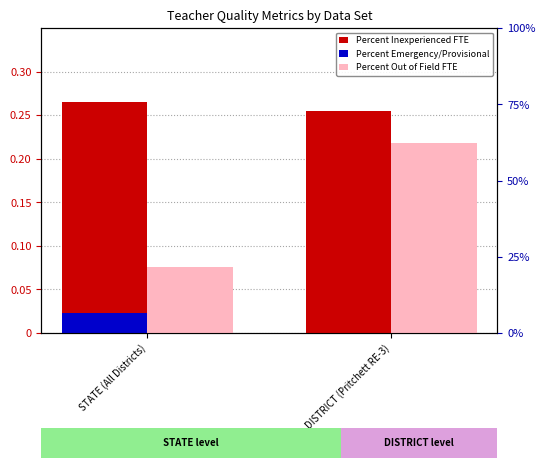

At how many categories does at least one series exceed 0?

2